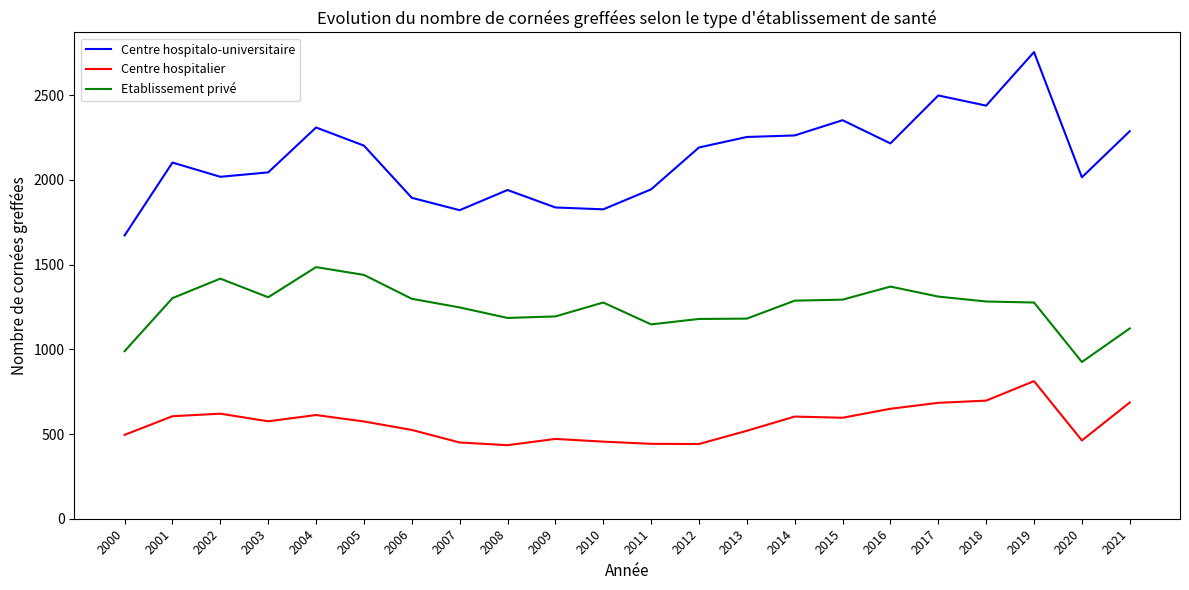

What is the difference between the highest and lowest values at 2007?

1371